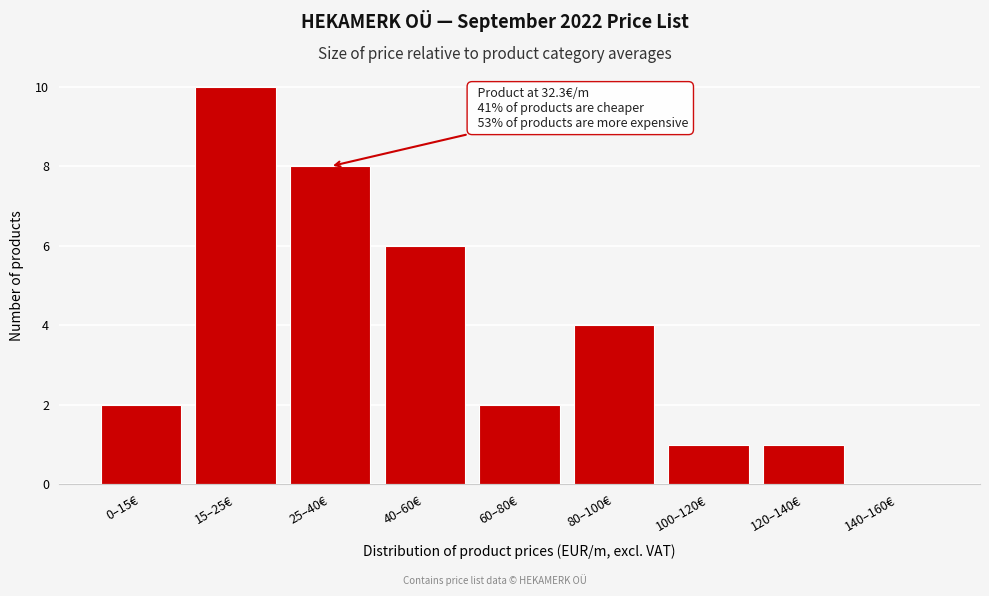

Reading right to left, what are all the values shown in this chart?

140–160€=0	120–140€=1	100–120€=1	80–100€=4	60–80€=2	40–60€=6	25–40€=8	15–25€=10	0–15€=2